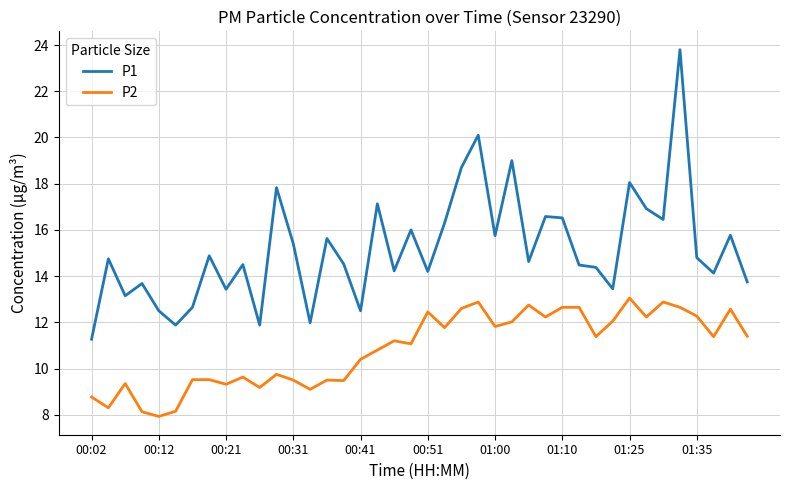

What is the minimum value for P2?

7.9